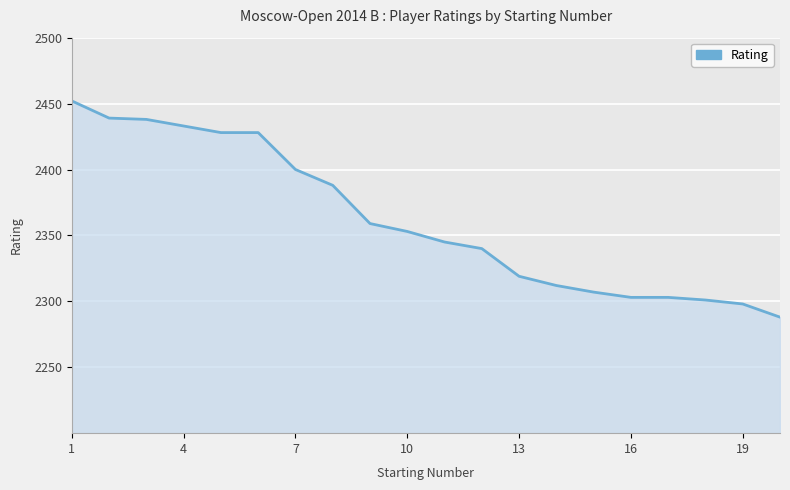

What is the minimum value shown in the chart?

2288